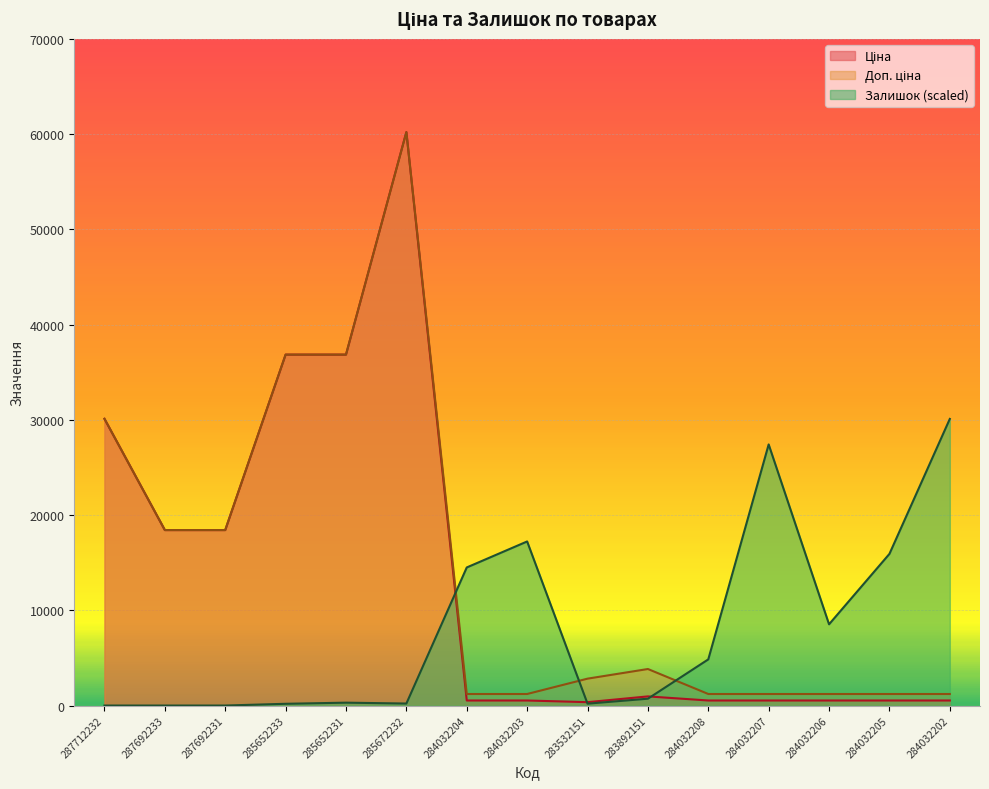

Reading left to right, extract all data points from this chart.

Ціна: 30102.8	18420.9	18420.9	36841.8	36841.8	60205.6	528.2	528.2	352.6	958.4	528.2	528.2	528.2	528.2	528.2
Доп. ціна: 30102.8	18420.9	18420.9	36841.8	36841.8	60205.6	1210.7	1210.7	2821.2	3833.8	1210.7	1210.7	1210.7	1210.7	1210.7
Залишок: 0.0	0.0	0.0	182.8	300.4	209.0	14496.4	17225.8	195.9	718.3	4845.2	27412.5	8528.0	15919.9	30089.7